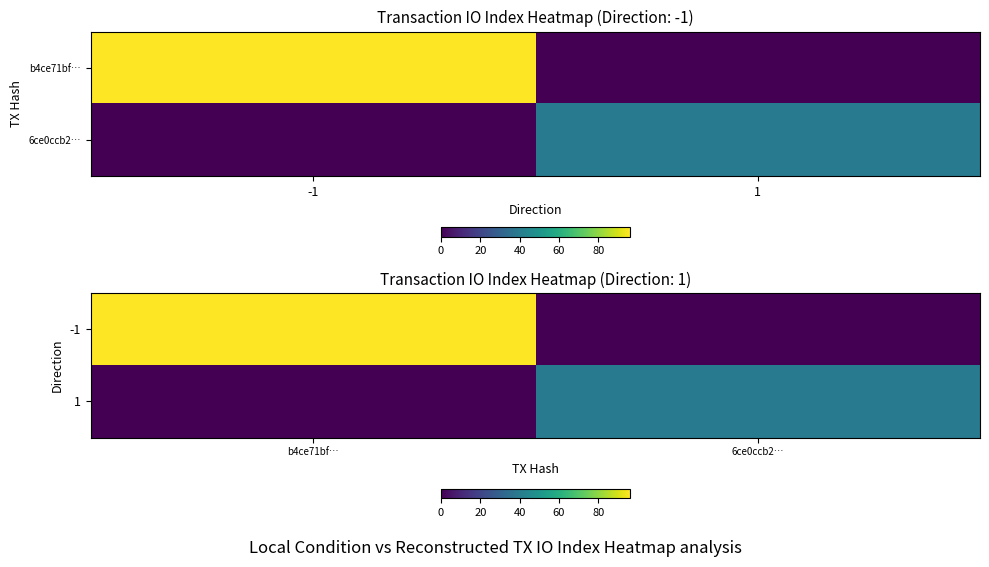

The value of -1 at 6ce0ccb2… is -59. True or false?

False